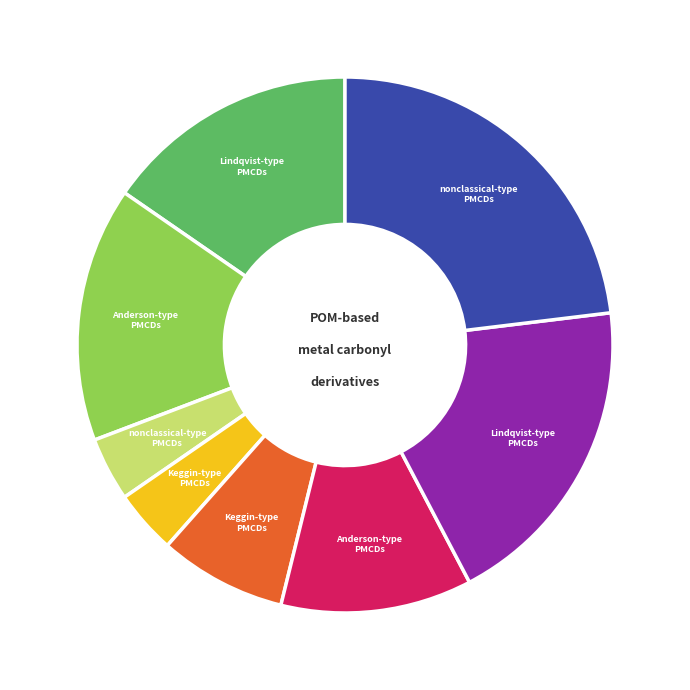

Is there any slice that represents more than half of the pie?

No